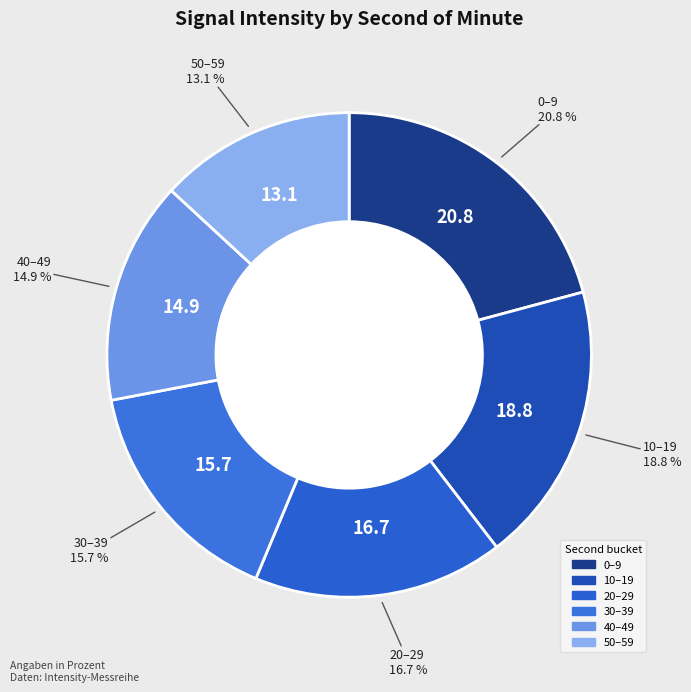

Is there any slice that represents more than half of the pie?

No